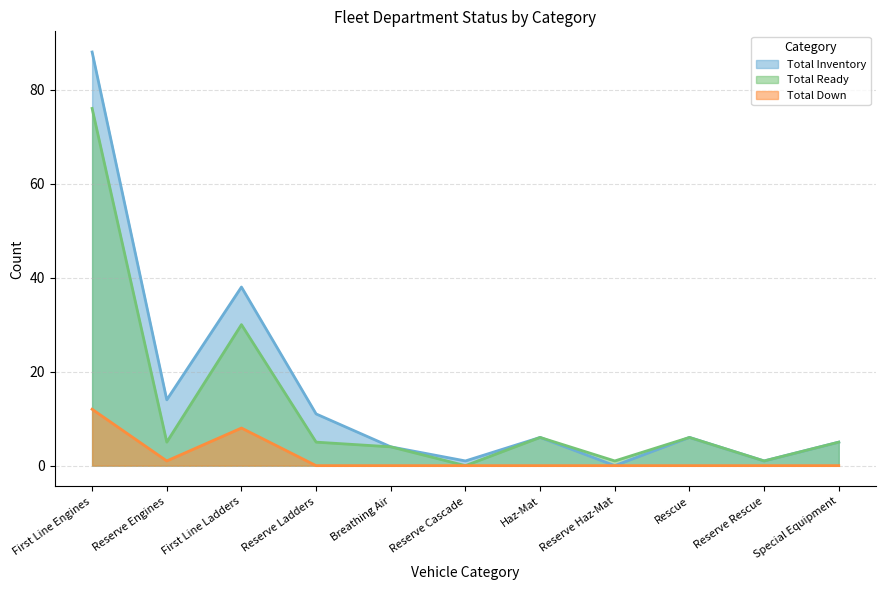

Which series has the largest range (max minus min)?

Total Inventory